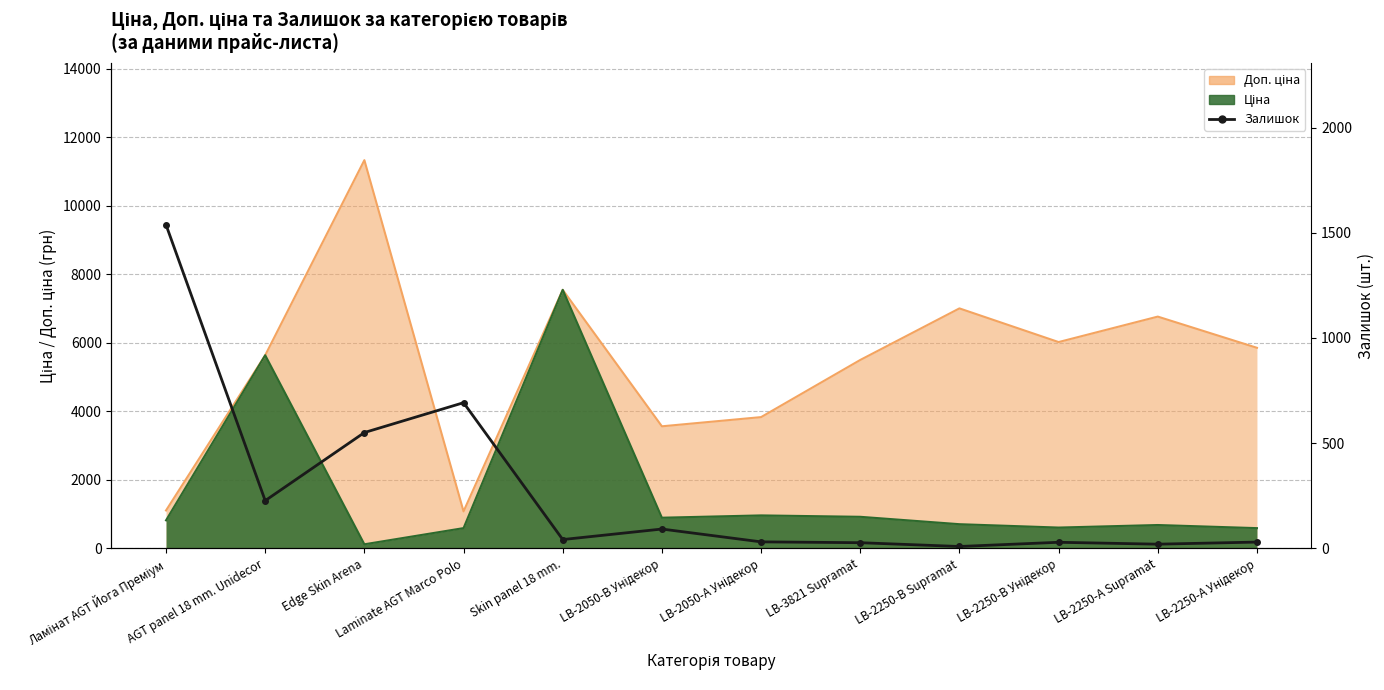

Is it true that the value at LB-2050-А Унідекор is 18?

False